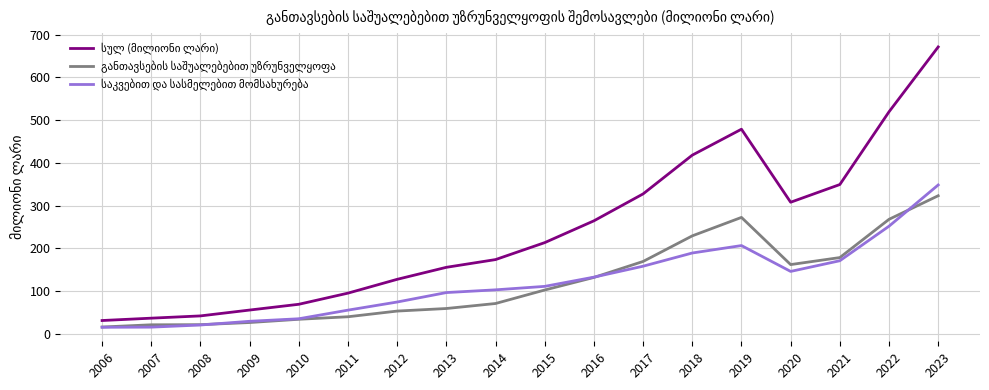

What is the minimum value shown in the chart?

15.2